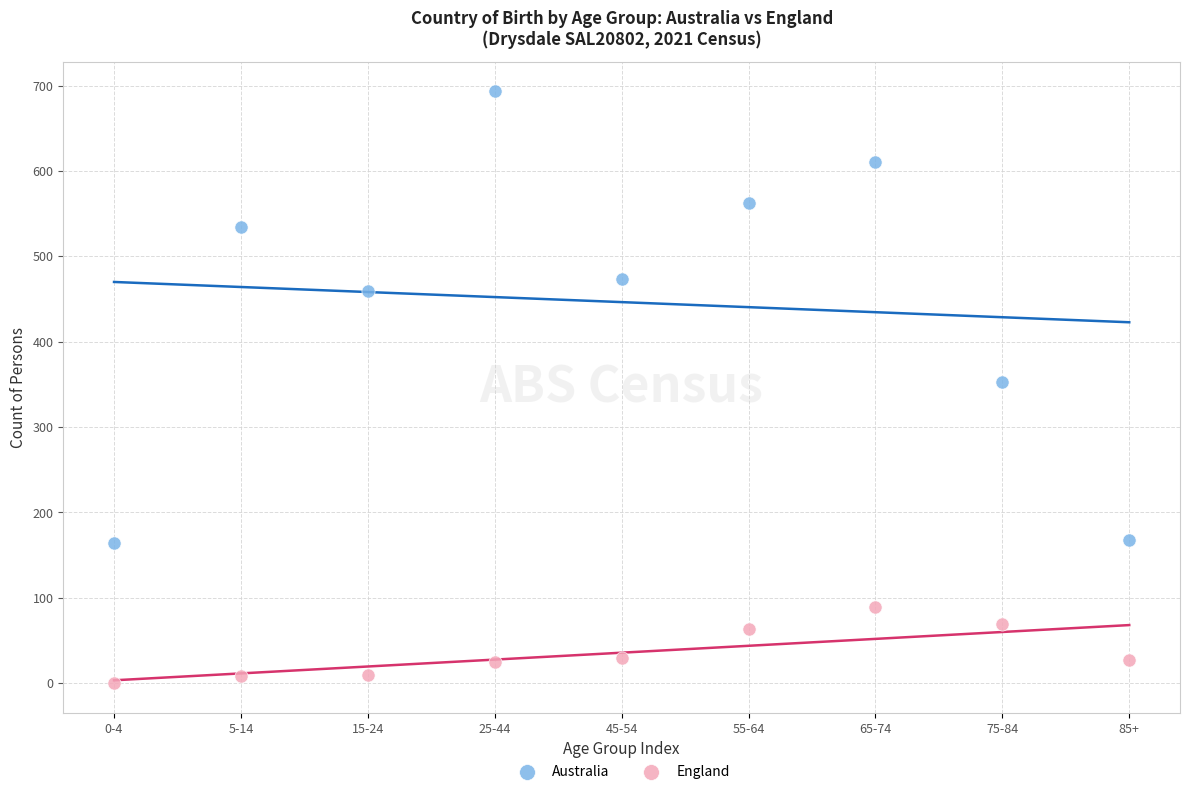

Across all data points, what is the range of Y values (max minus min)?

693